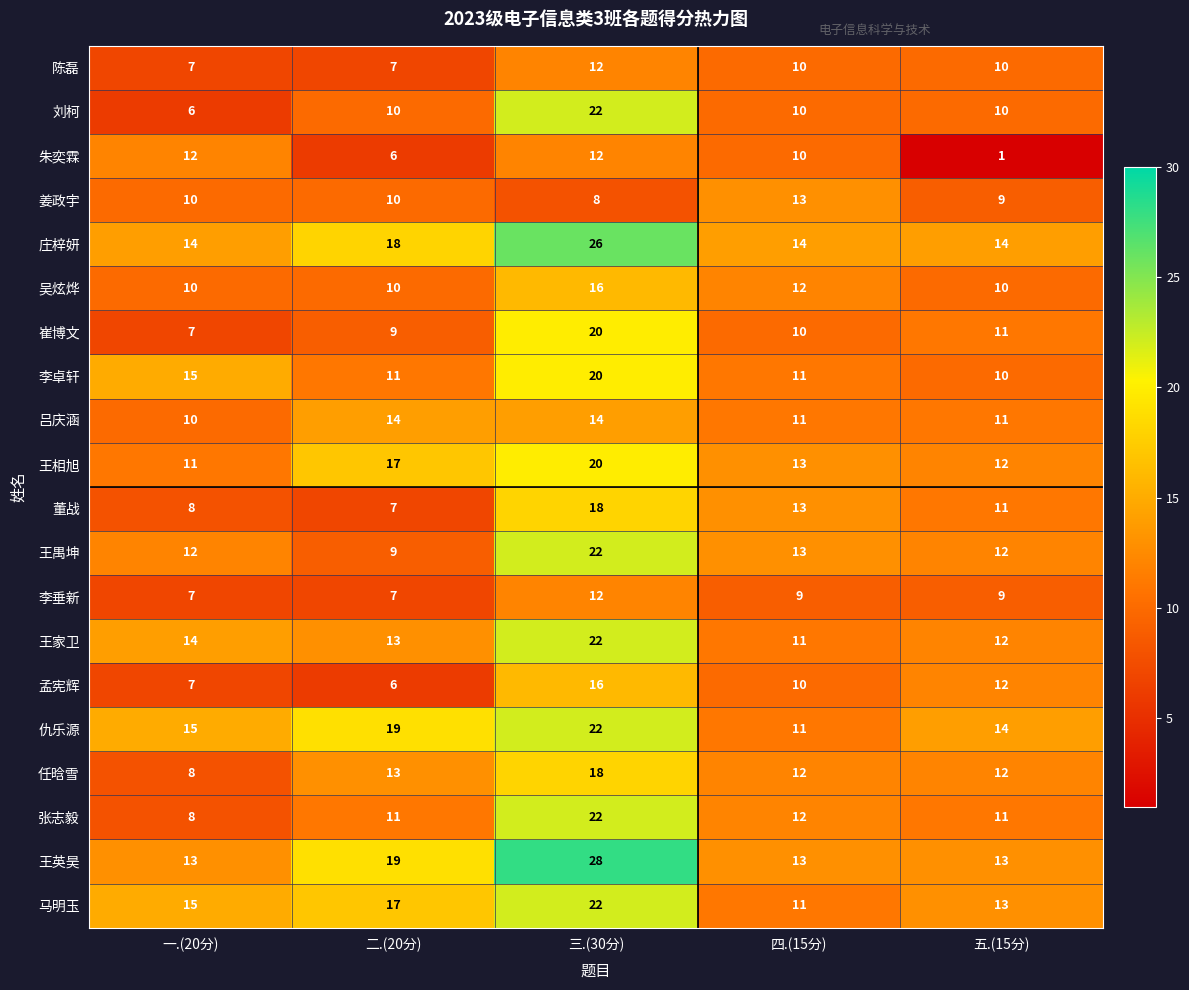

The value of 陈磊 at 二.(20分) is 5. True or false?

False